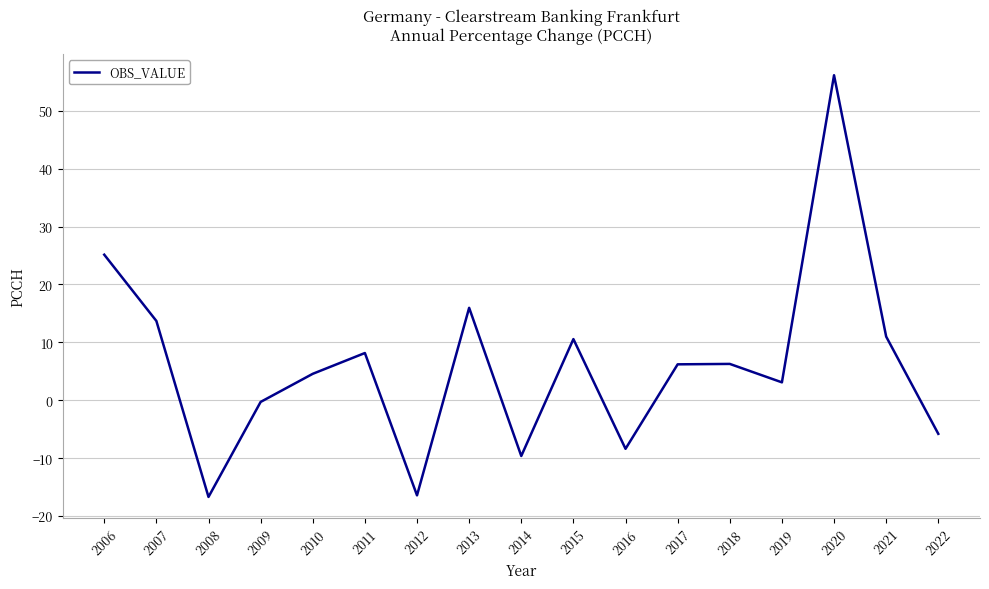

Where does the data first go above 6?

2006